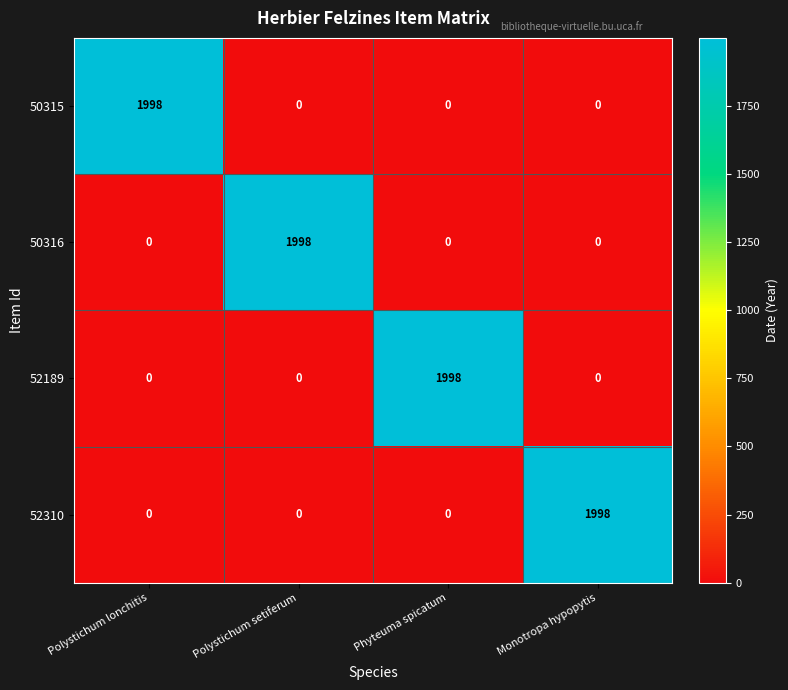

What is the approximate value of 52189 at Phyteuma spicatum?

1998